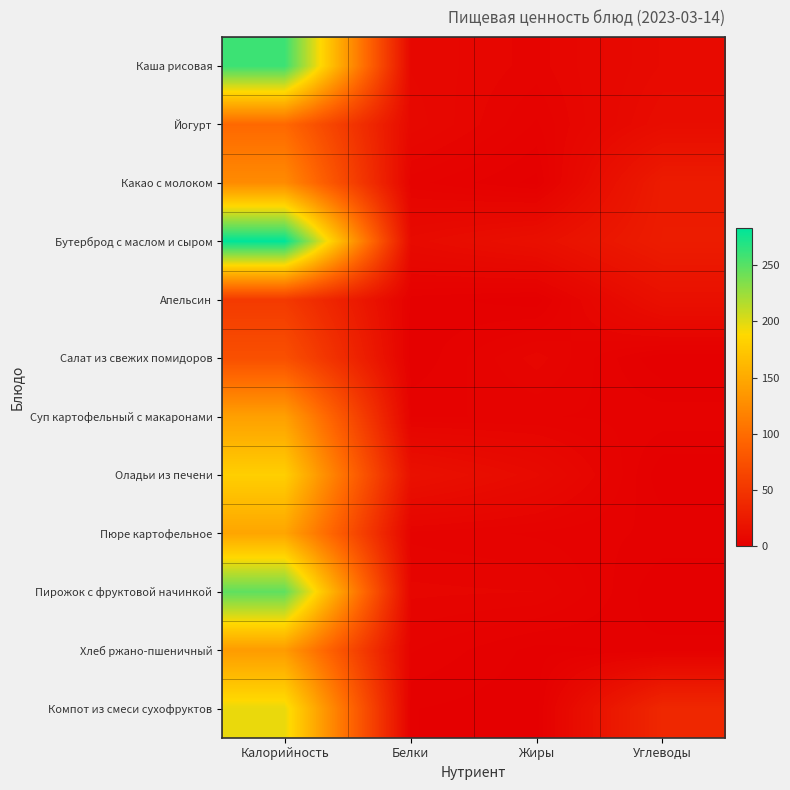

Which series has the largest total across all categories?

Бутерброд с маслом и сыром